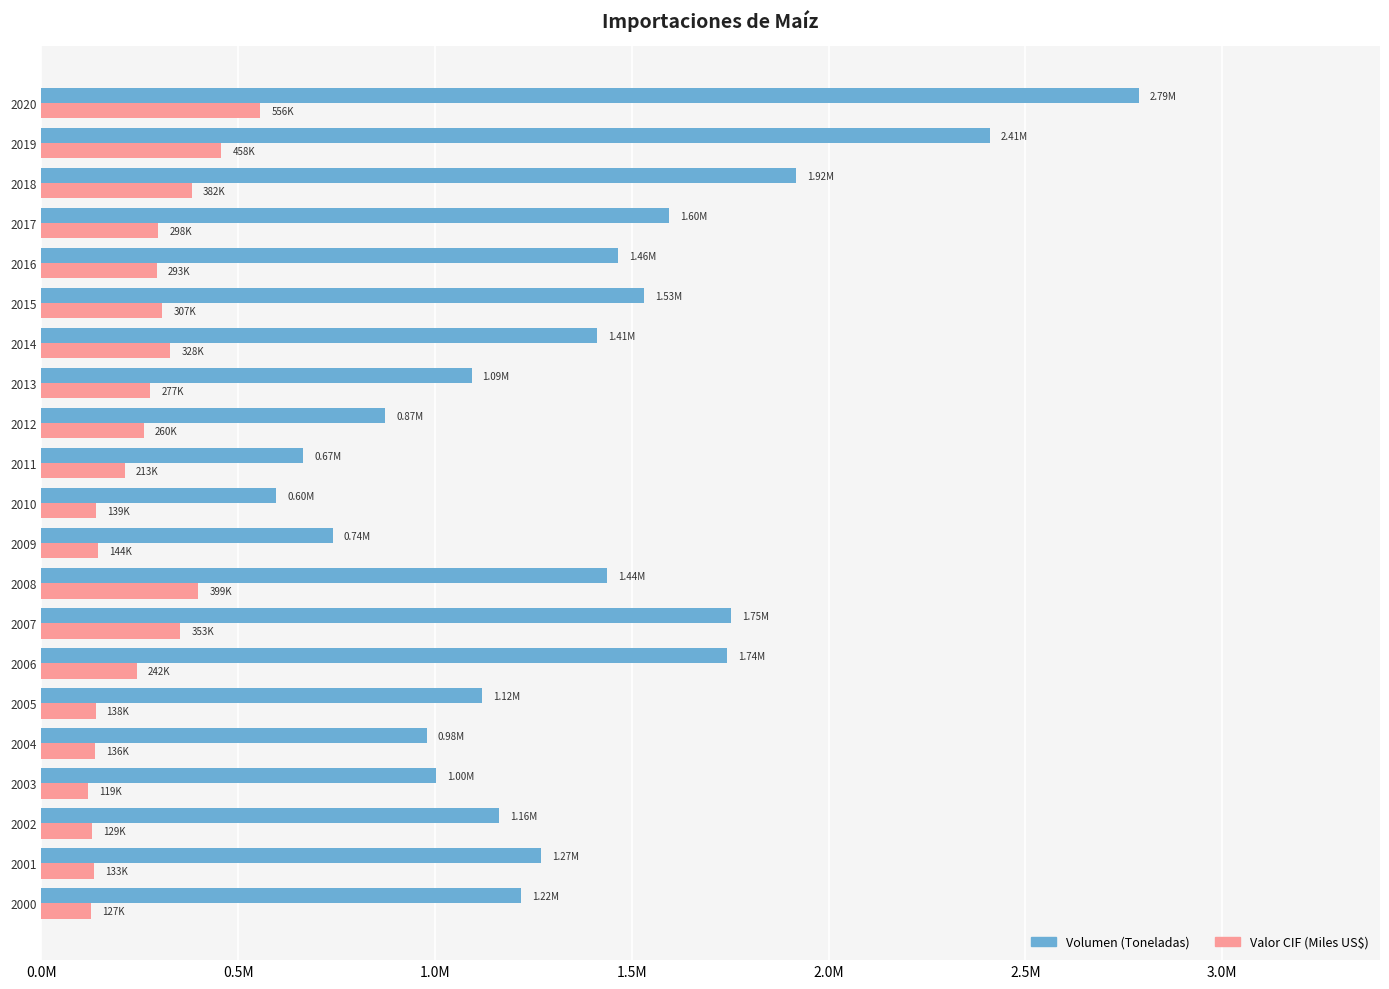

What are all the series names shown in the legend?

Volumen (Toneladas), Valor CIF (Miles US$)